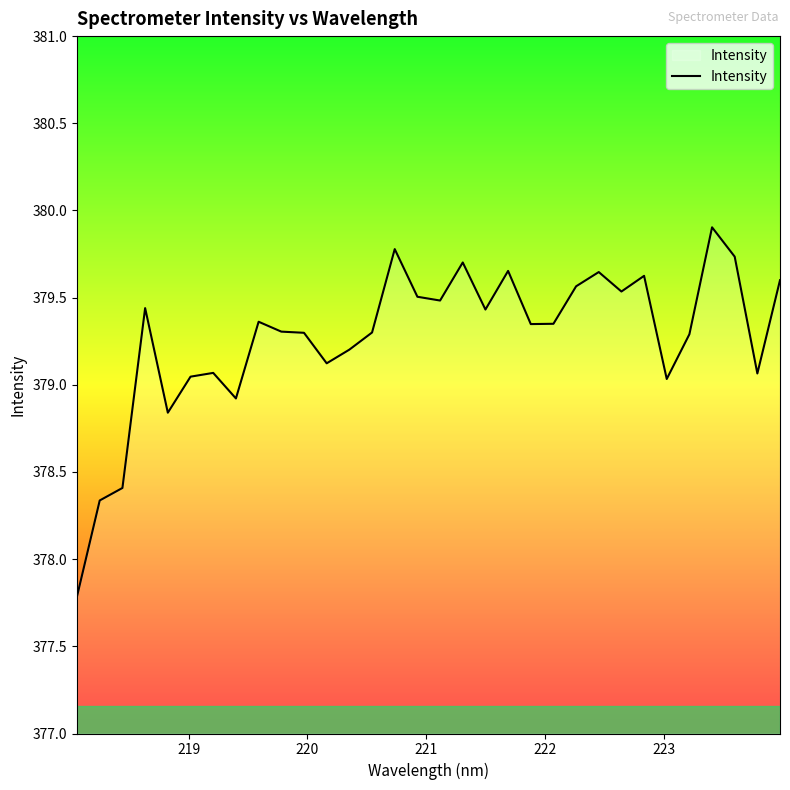

What is the smallest value displayed?

377.8